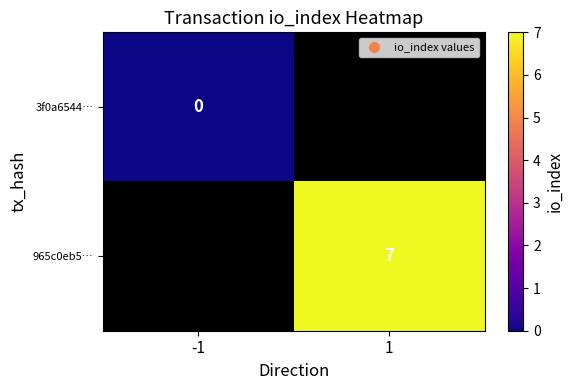

The value of 965c0eb5… at 1 is 4. True or false?

False